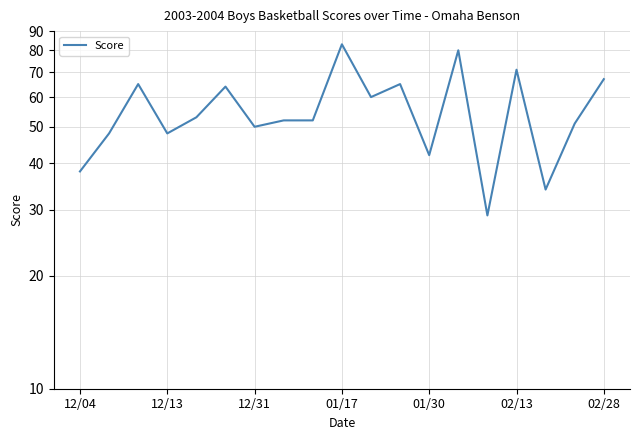

What is the ratio of the value at 8 to the value at 11?

0.8